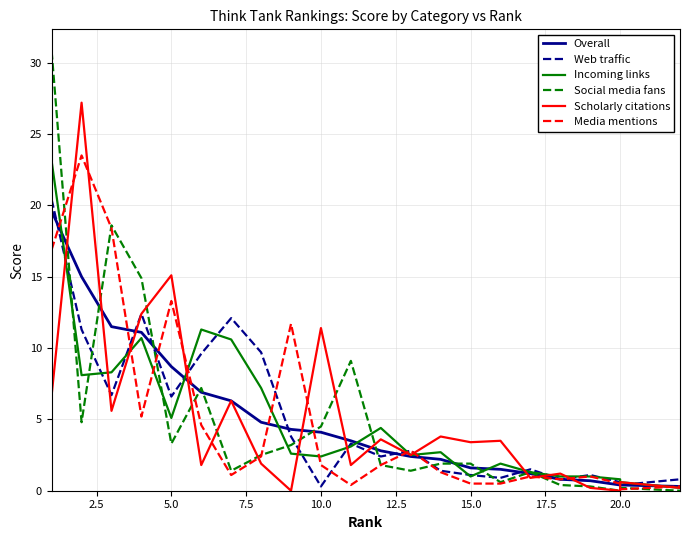

How many interior local peaks does the Media mentions series have?

6